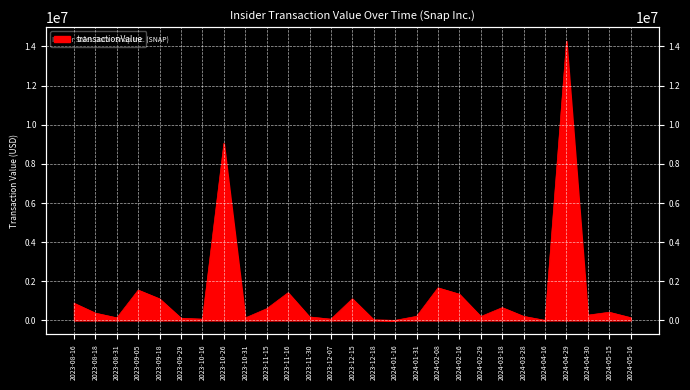

Count the number of categories in the chart.

27